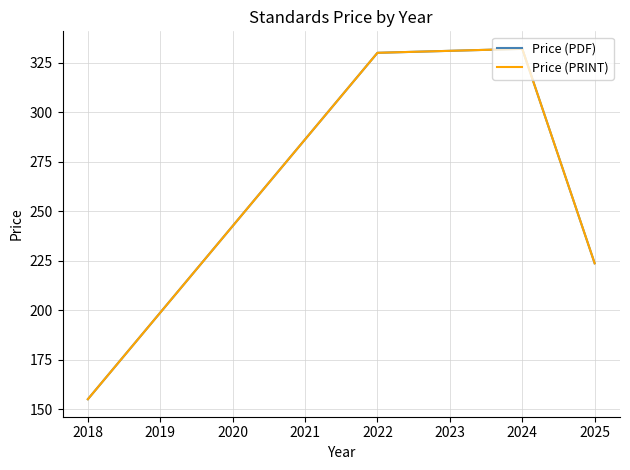

What is the value of the Price (PRINT) point at the 1st from the left?

155.0